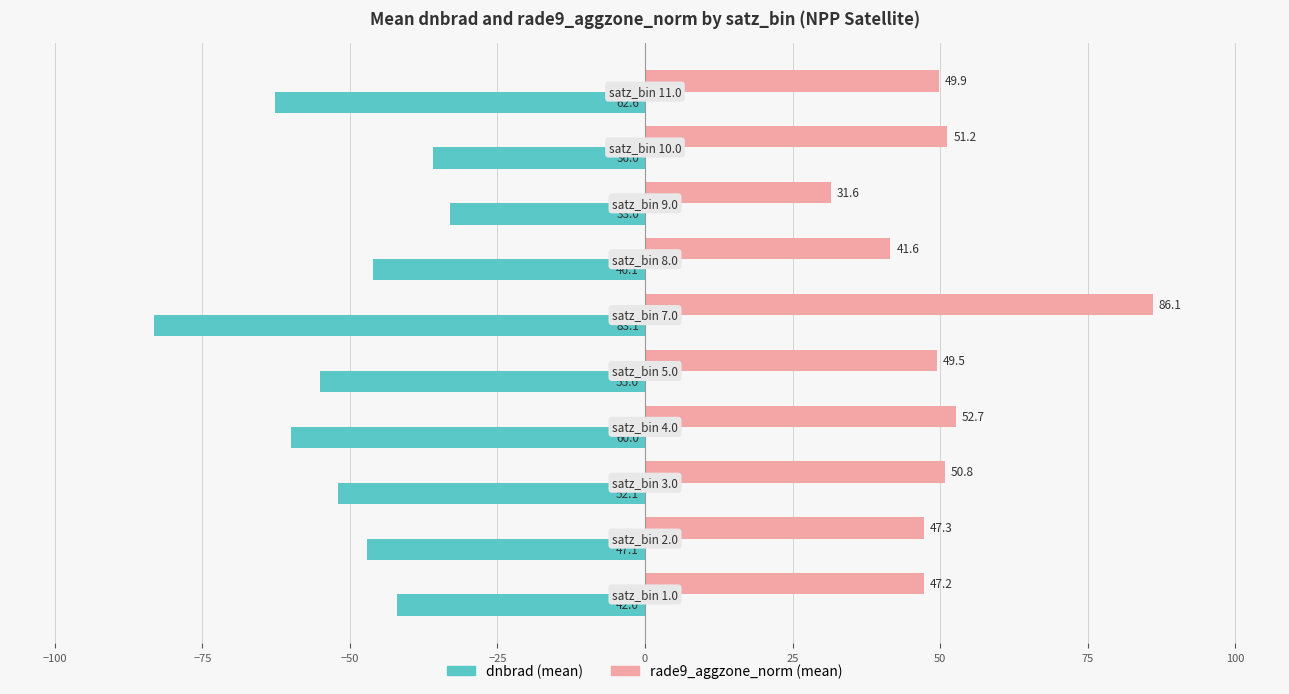

At how many categories does at least one series exceed 26?

10